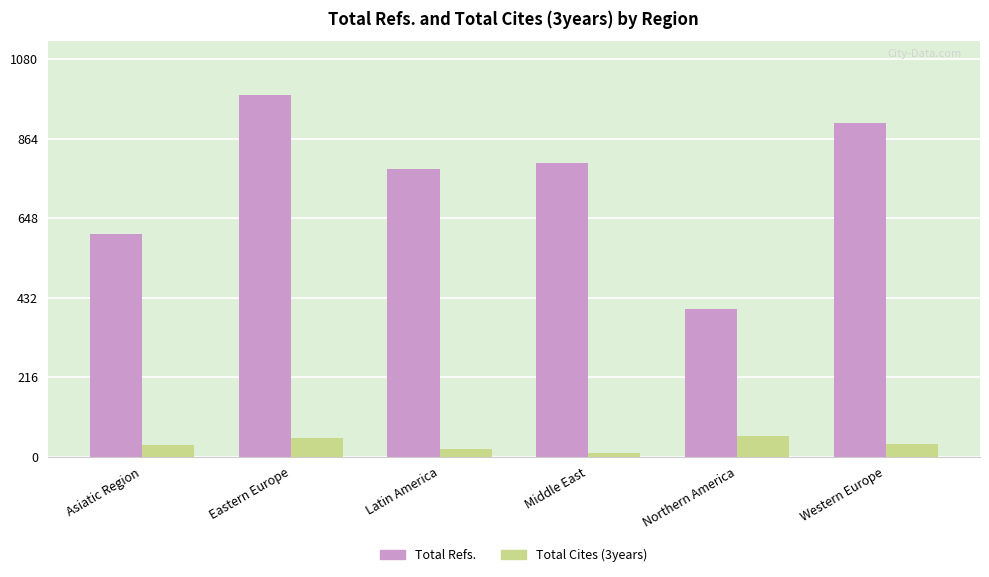

Which series changed the most between Middle East and Northern America?

Total Refs.